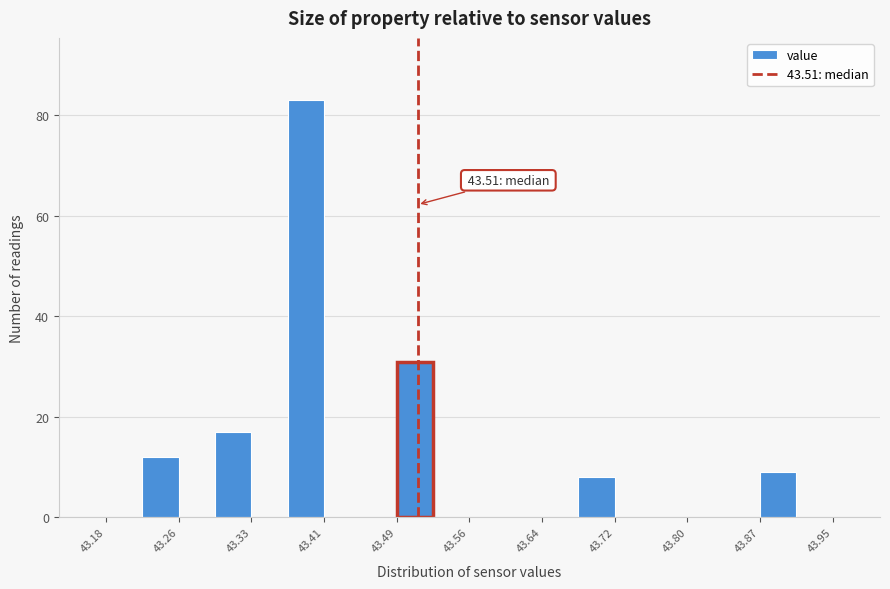

Around what value on the x-axis is the tallest bar? Give the approximate position of its centre, as read against the axis.

43.39